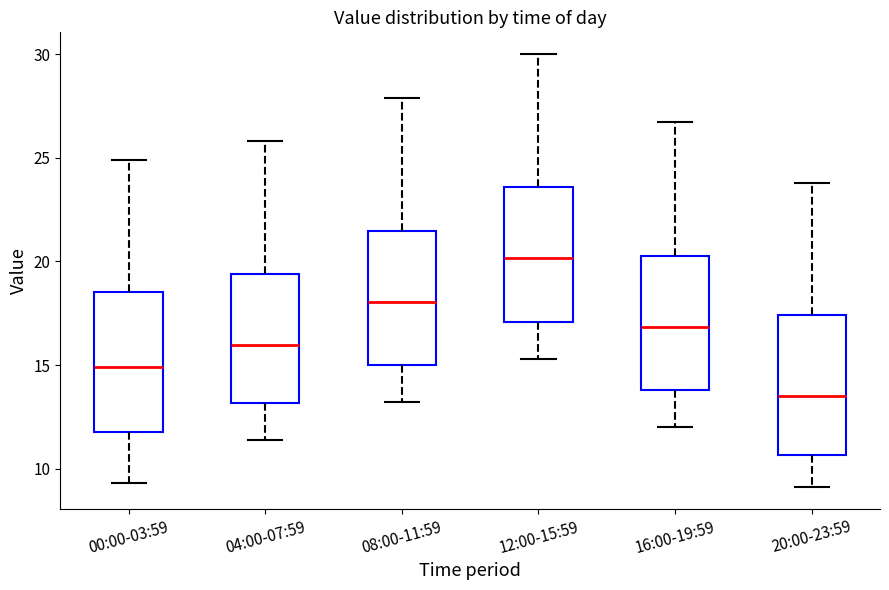

Reading left to right, read every box against the y-axis: the position of its median line, the range the box covers, and the ends of its whiskers. The values are not printed on the chart, so give them approximately, as read against the axis.

00:00-03:59: median 15.0, box 12.0 to 18.5, whiskers 9.5 to 25.0
04:00-07:59: median 16.0, box 13.0 to 19.5, whiskers 11.5 to 26.0
08:00-11:59: median 18.0, box 15.0 to 21.5, whiskers 13.0 to 28.0
12:00-15:59: median 20.0, box 17.0 to 23.5, whiskers 15.5 to 30.0
16:00-19:59: median 17.0, box 14.0 to 20.5, whiskers 12.0 to 26.5
20:00-23:59: median 13.5, box 10.5 to 17.5, whiskers 9.0 to 24.0